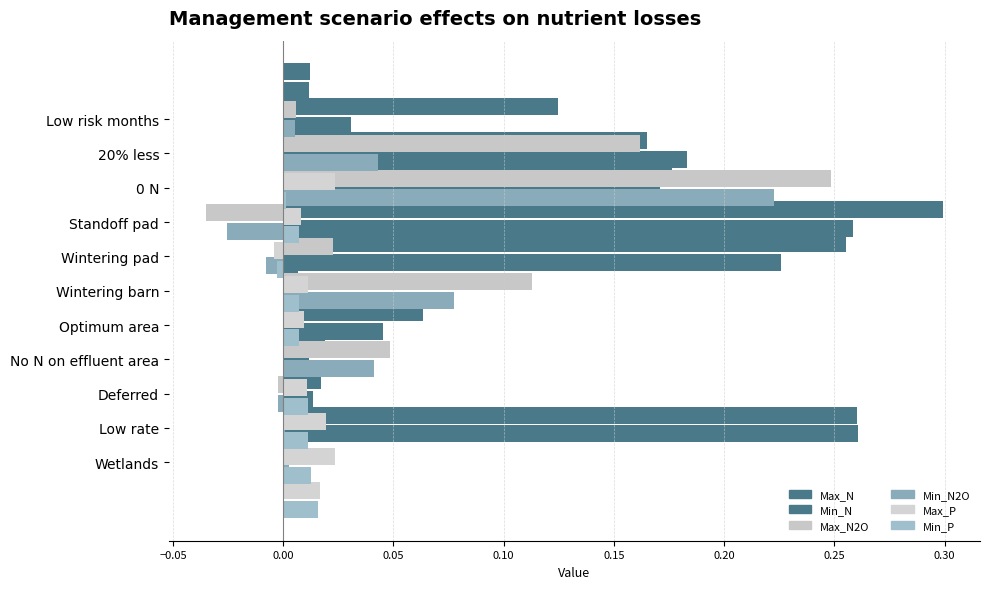

The Max_P series shows 0.0 at Low rate. True or false?

False